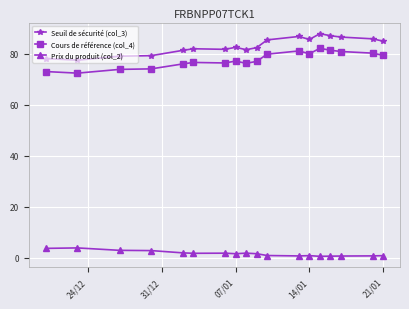

What is the maximum value for Seuil de sécurité (col_3)?

87.8